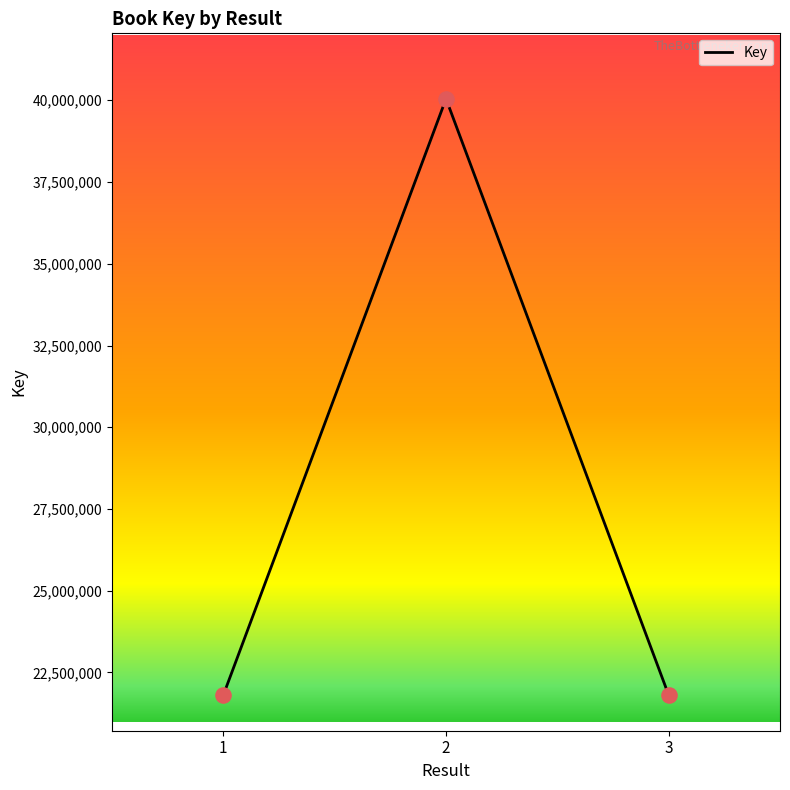

What is the change in value from 2 to 3?

-18236157